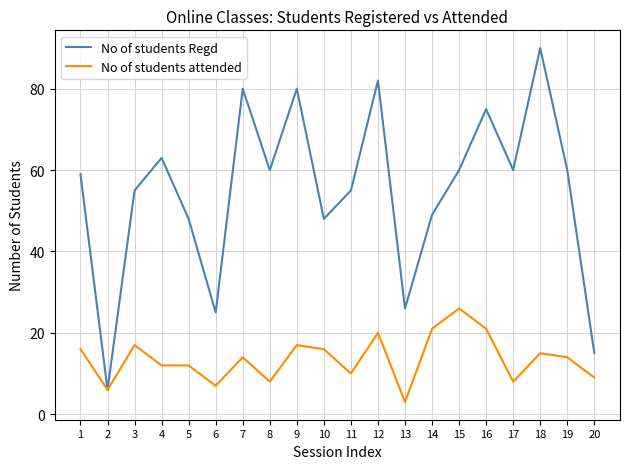

What value does the No of students attended series have at 11, to the nearest 5?

10